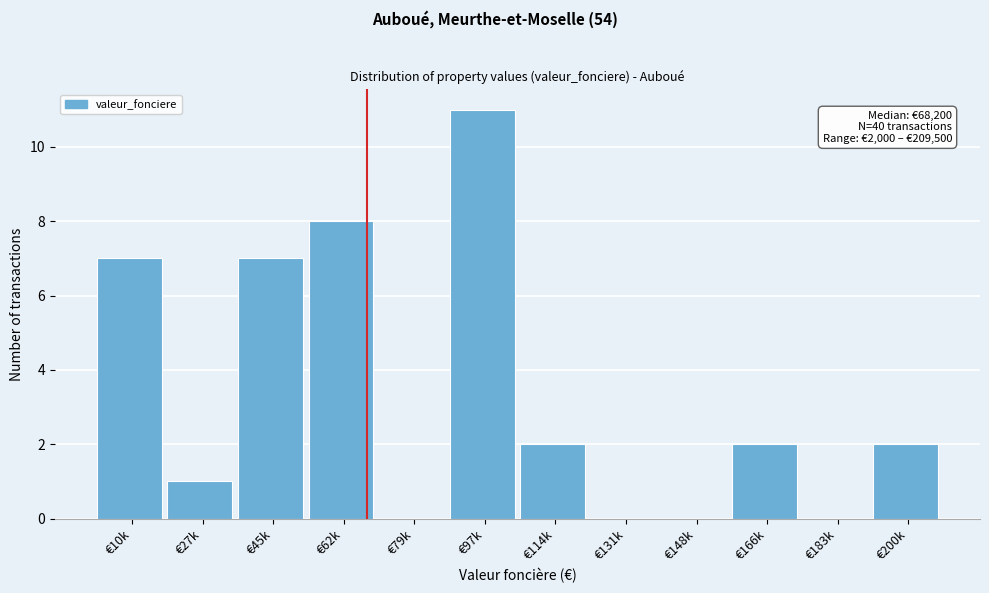

Reading left to right, transcribe all the data shown in this chart.

€10k=7	€27k=1	€45k=7	€62k=8	€79k=0	€97k=11	€114k=2	€131k=0	€148k=0	€166k=2	€183k=0	€200k=2